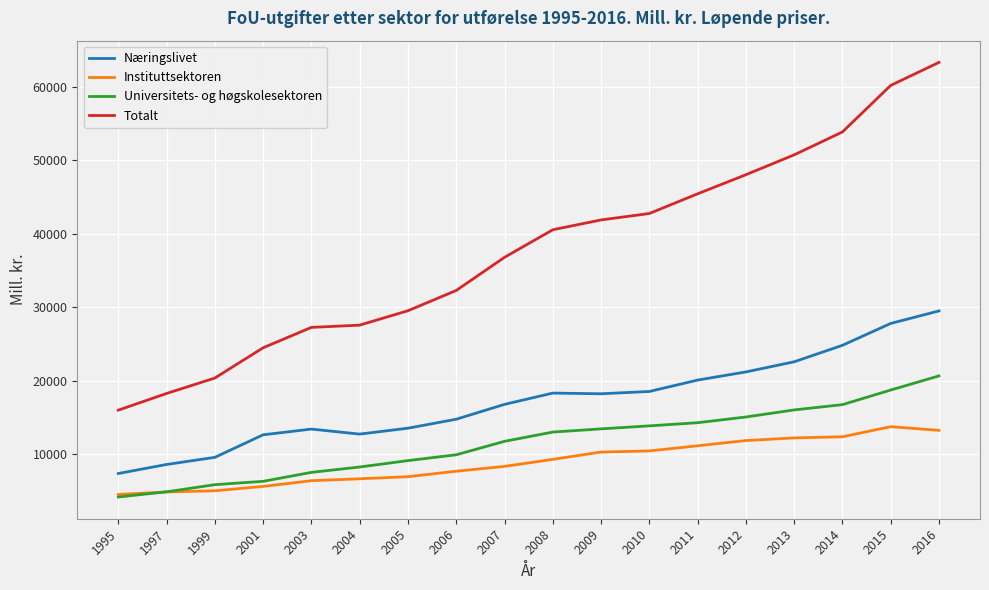

True or false: Totalt and Universitets- og høgskolesektoren intersect in this chart.

False